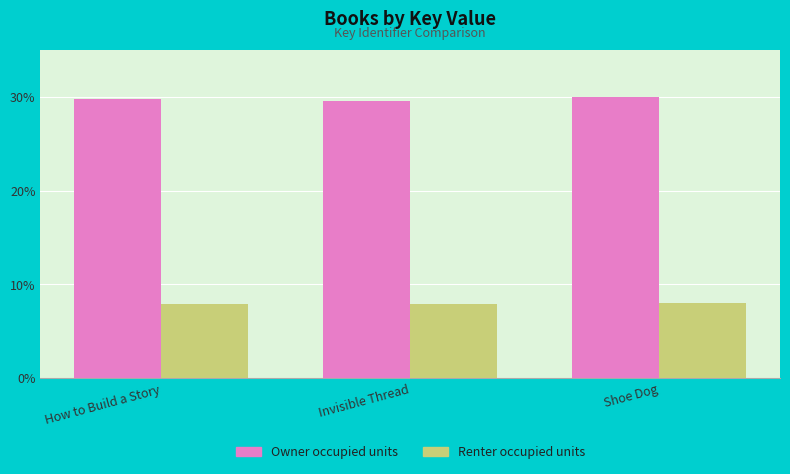

Which series has the largest total across all categories?

Owner occupied units